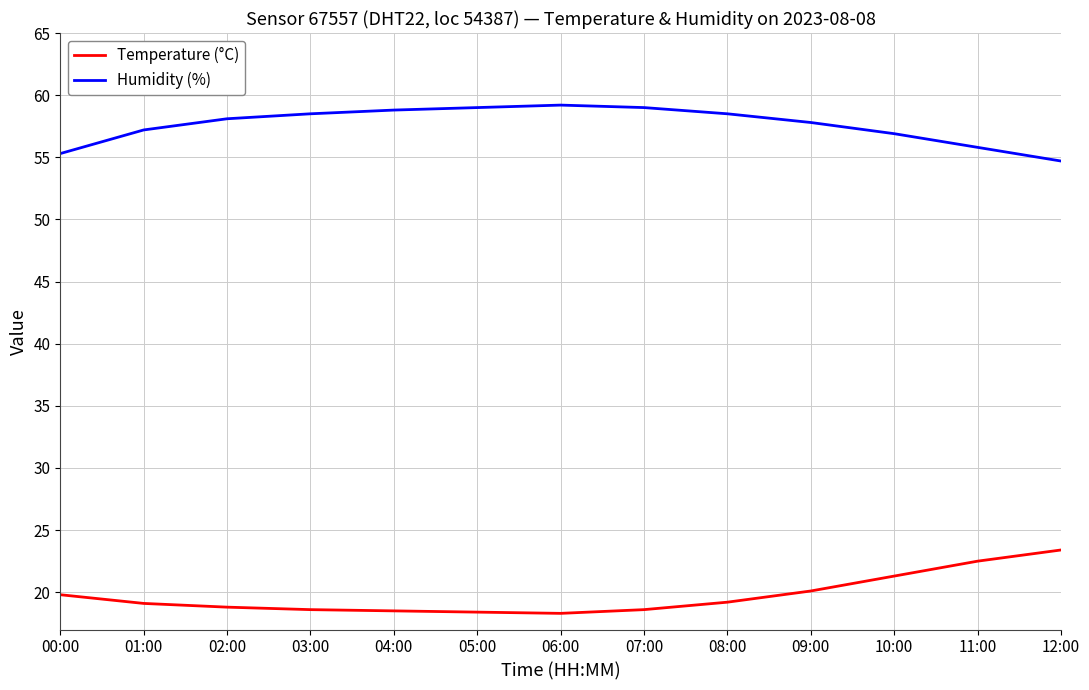

True or false: Humidity (%) and Temperature (°C) cross at least once.

False